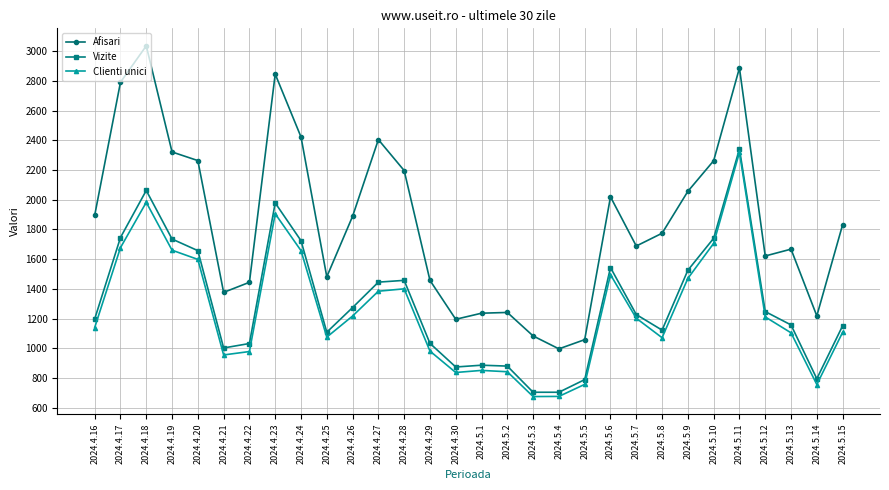

True or false: Vizite and Afisari cross at least once.

False